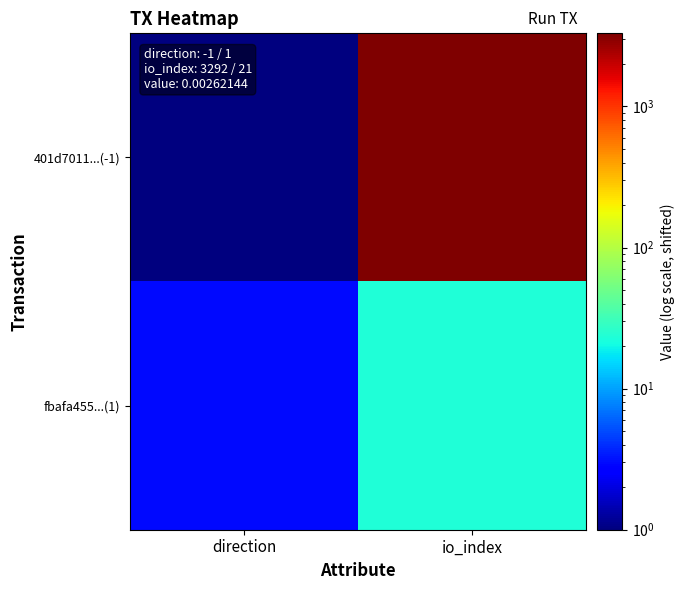

Rank the series by their maximum value, from lowest to highest.

fbafa455...(1), 401d7011...(-1)